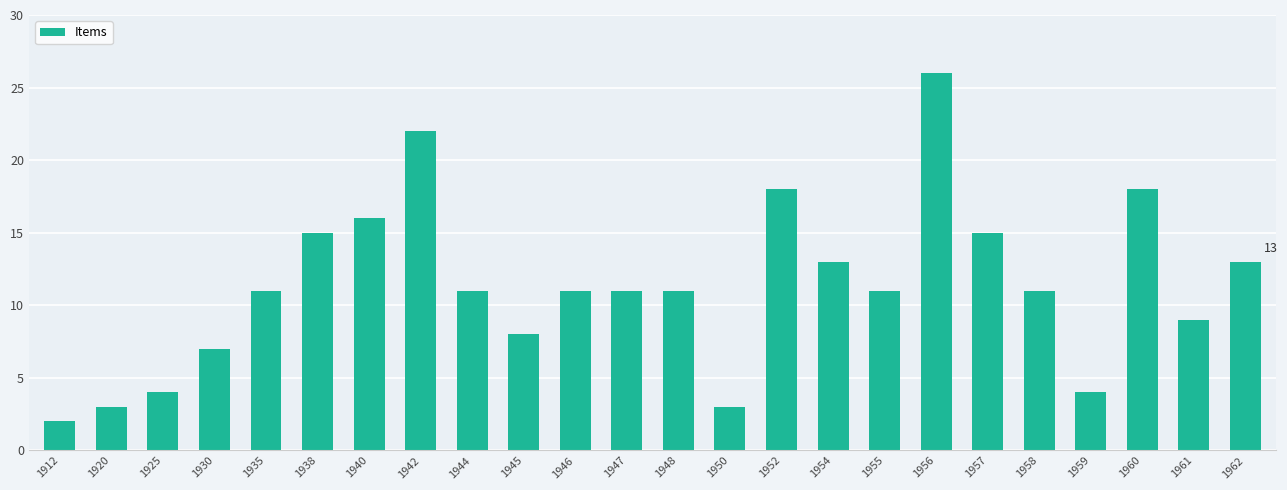

How many distinct data groups are displayed?

1